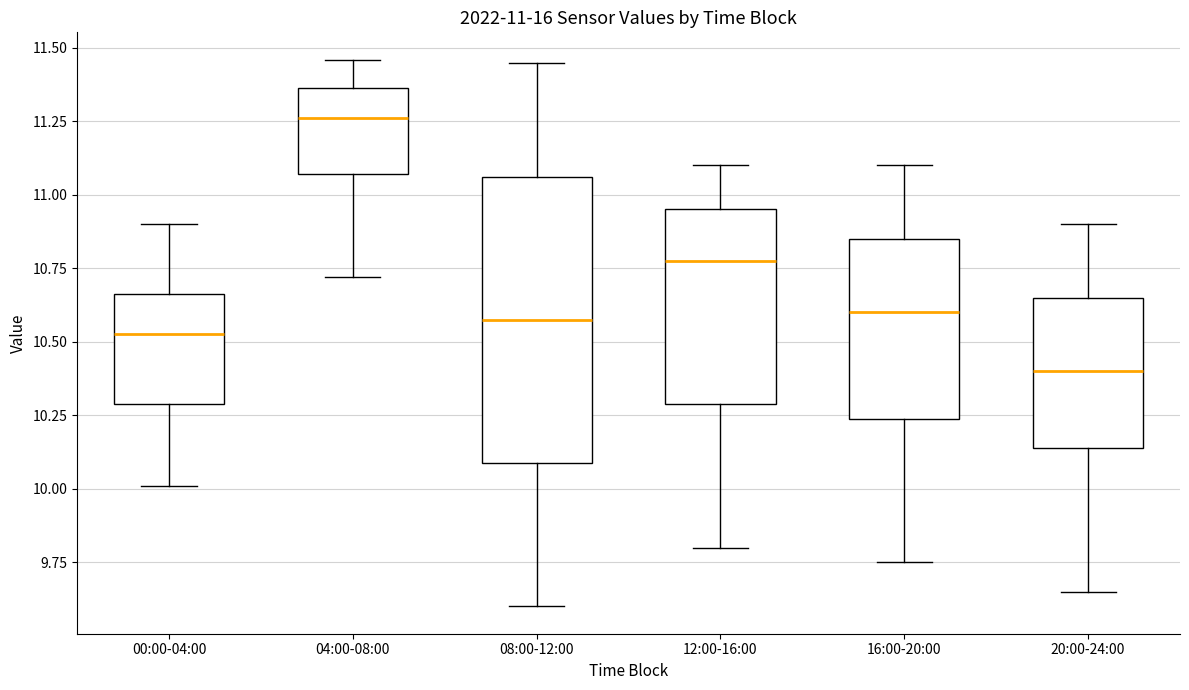

Which box is the tallest, from its lower edge to its upper edge?

08:00-12:00